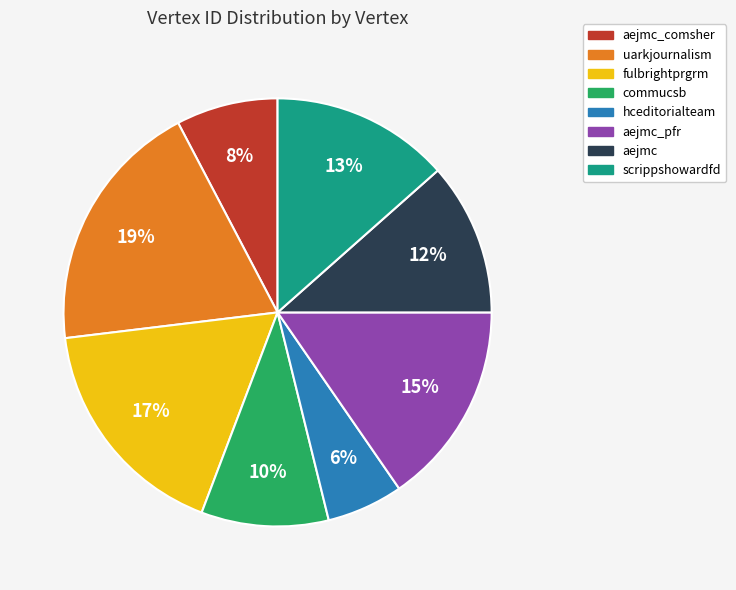

True or false: uarkjournalism accounts for 12% of the total.

False